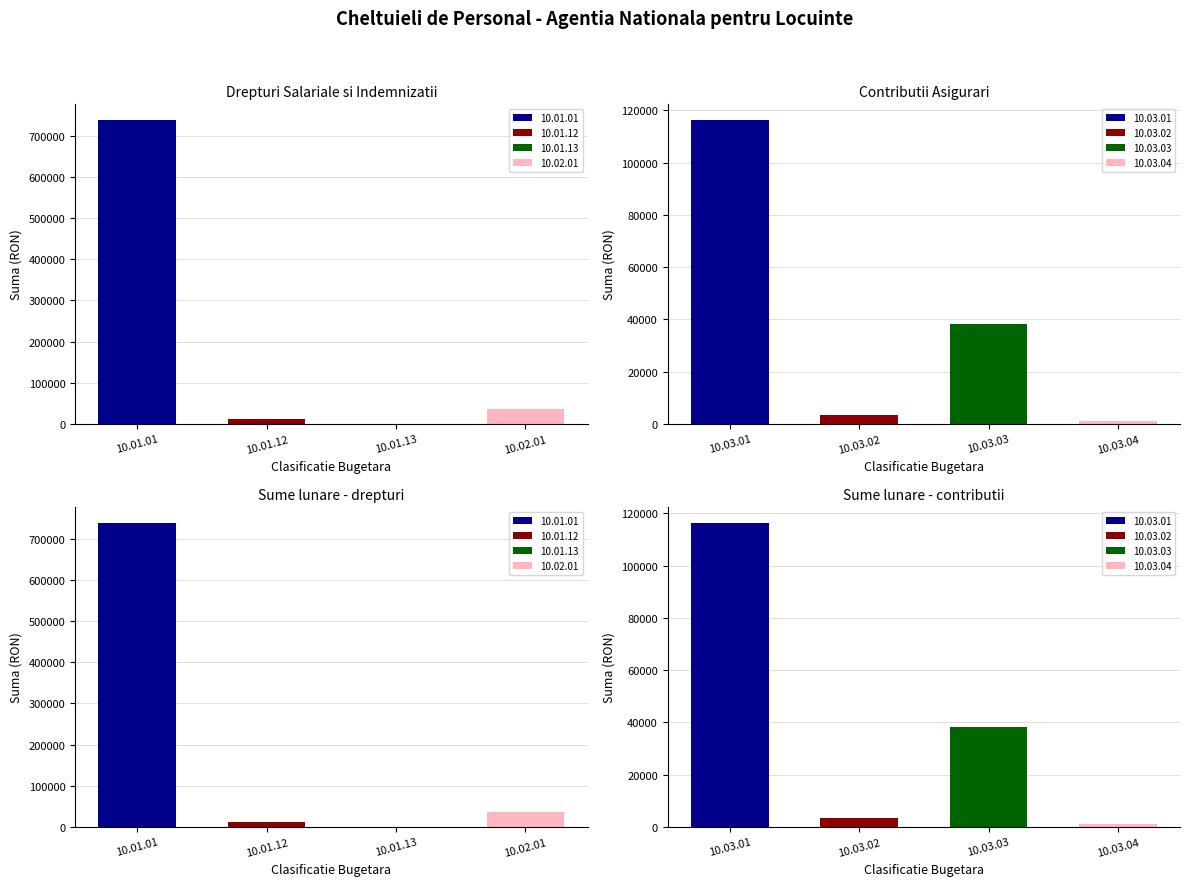

Reading right to left, extract all data points from this chart.

1158.0	38251.0	3577.0	116517.0	35174.6	68.0	13043.0	739149.0